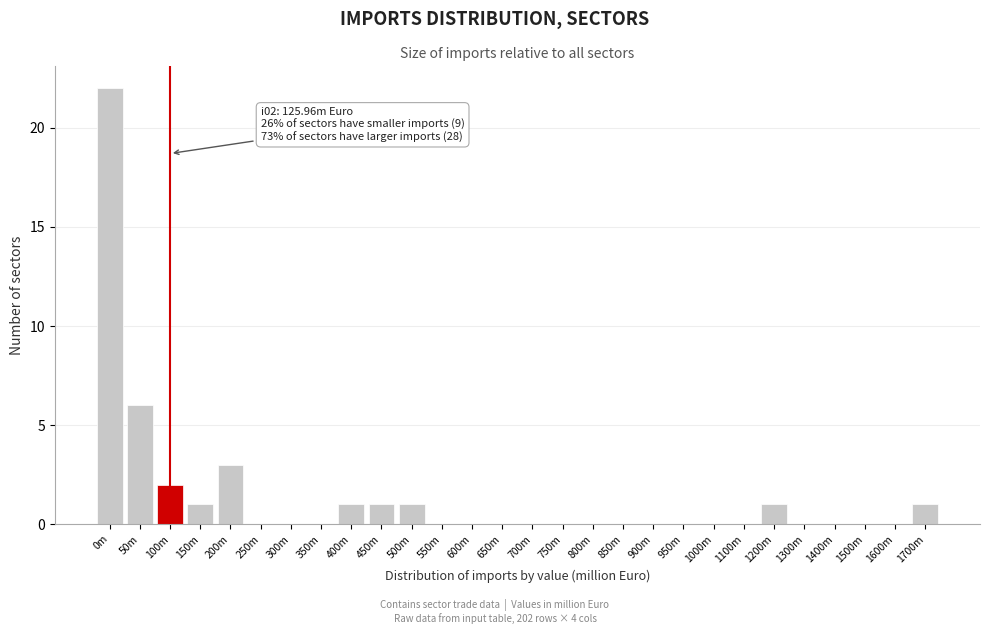

Reading right to left, extract all data points from this chart.

1700m=1	1600m=0	1500m=0	1400m=0	1300m=0	1200m=1	1100m=0	1000m=0	950m=0	900m=0	850m=0	800m=0	750m=0	700m=0	650m=0	600m=0	550m=0	500m=1	450m=1	400m=1	350m=0	300m=0	250m=0	200m=3	150m=1	100m=2	50m=6	0m=22